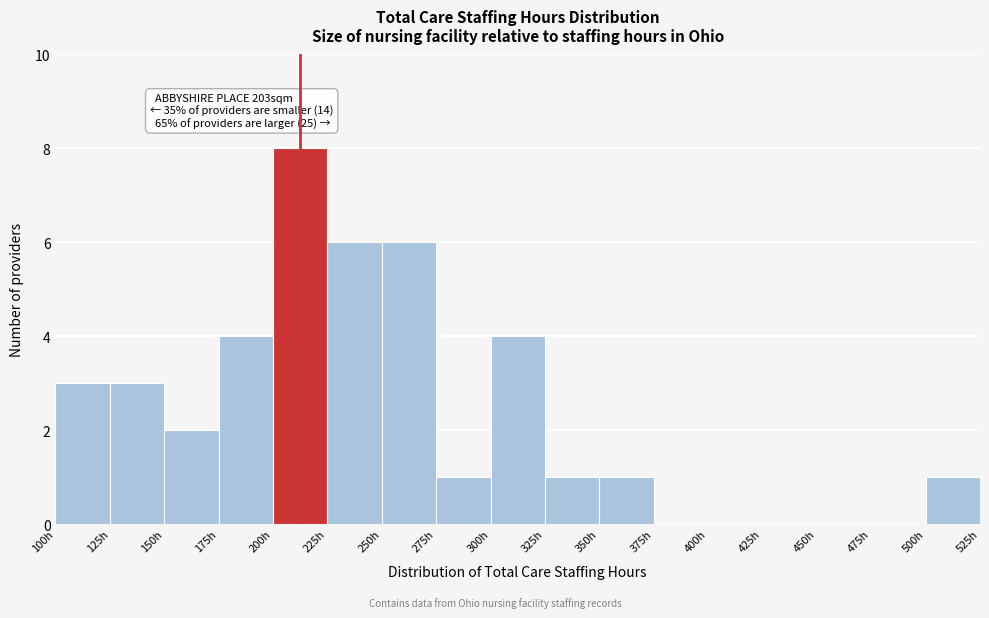

Which range on the x-axis has the tallest bar?

200 to 225